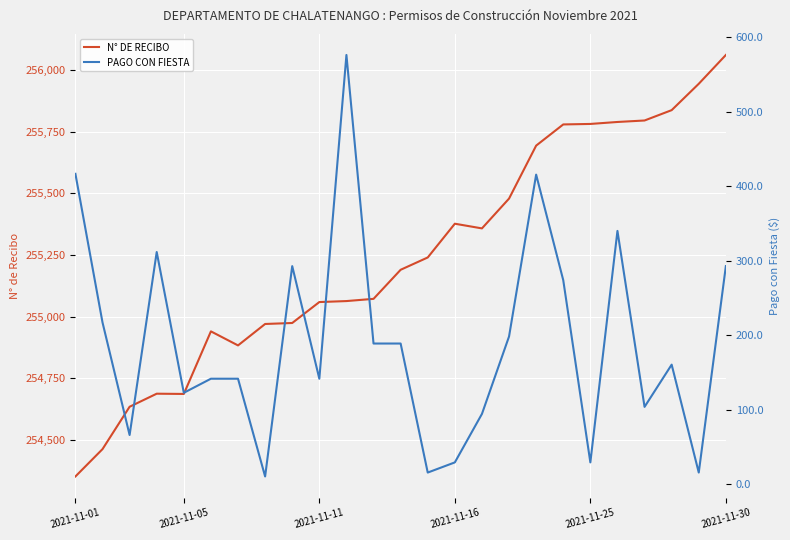

What is the highest value of the N° DE RECIBO series?

256062